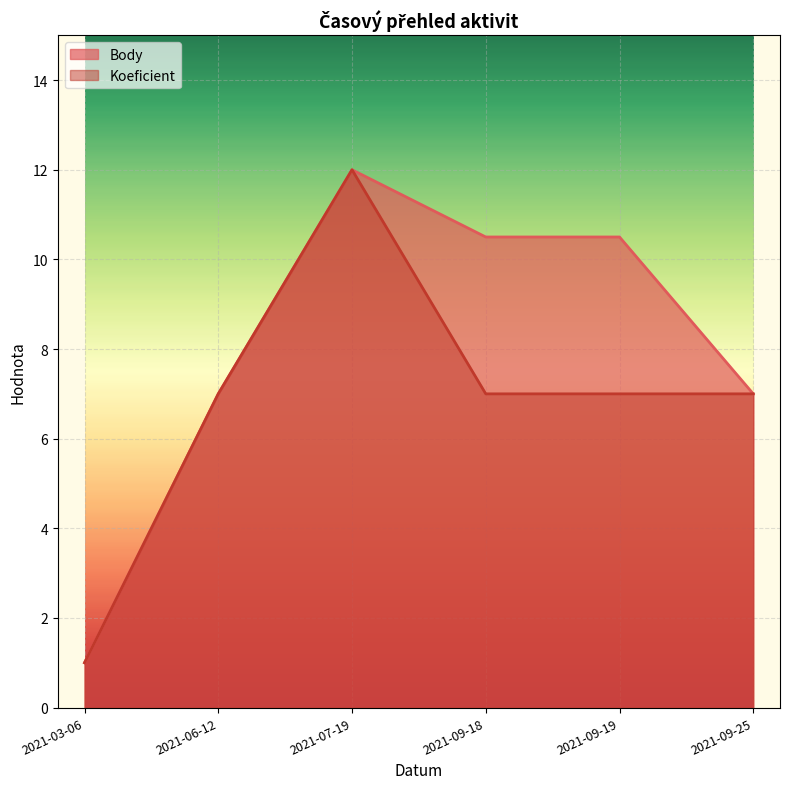

The Body series shows 7.0 at 2021-09-25. True or false?

True